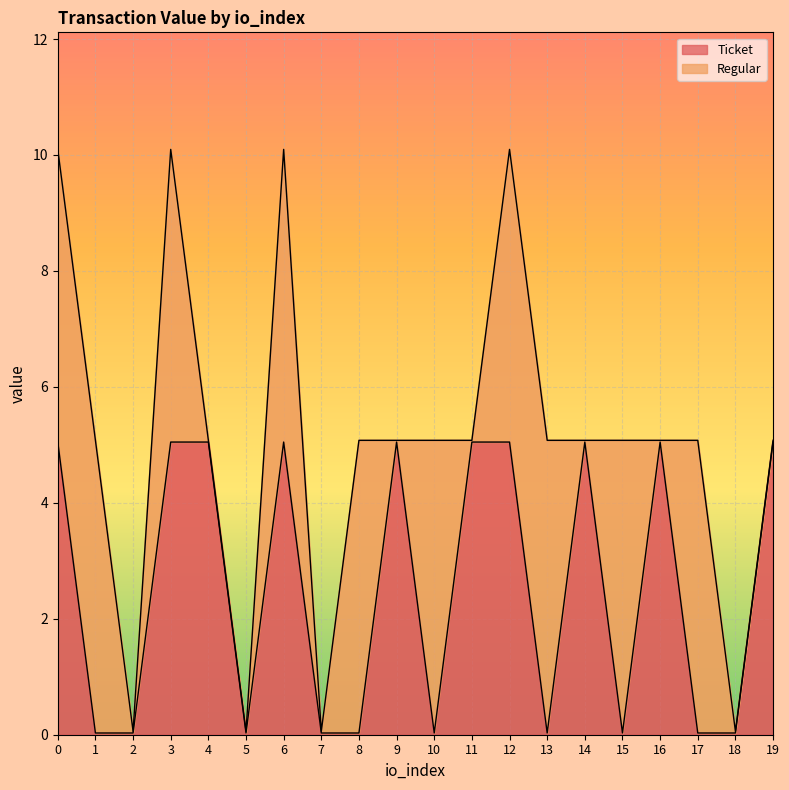

At which label is the value closest to 2?

1